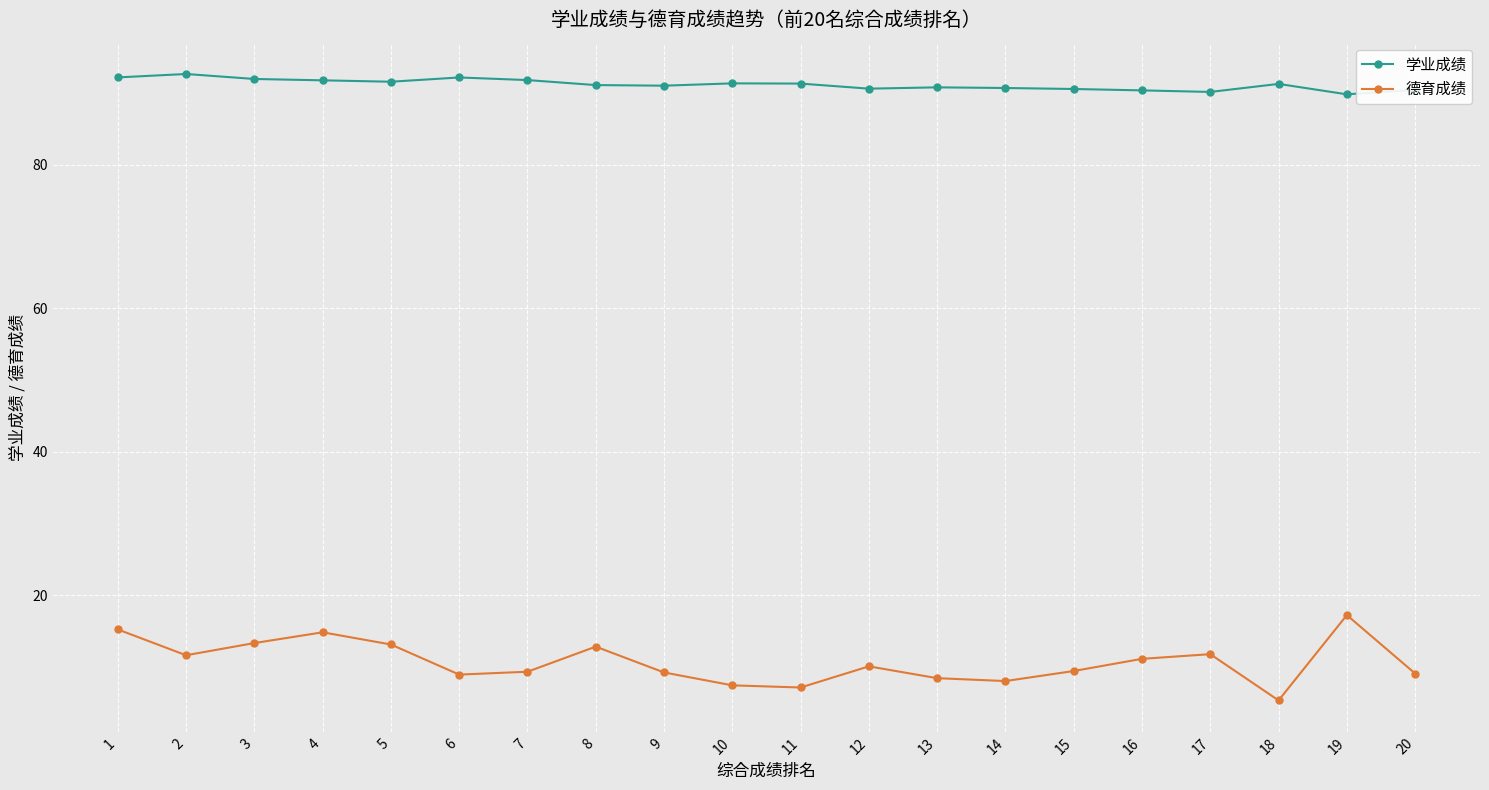

The value of 德育成绩 at 15 is 9.4. True or false?

True